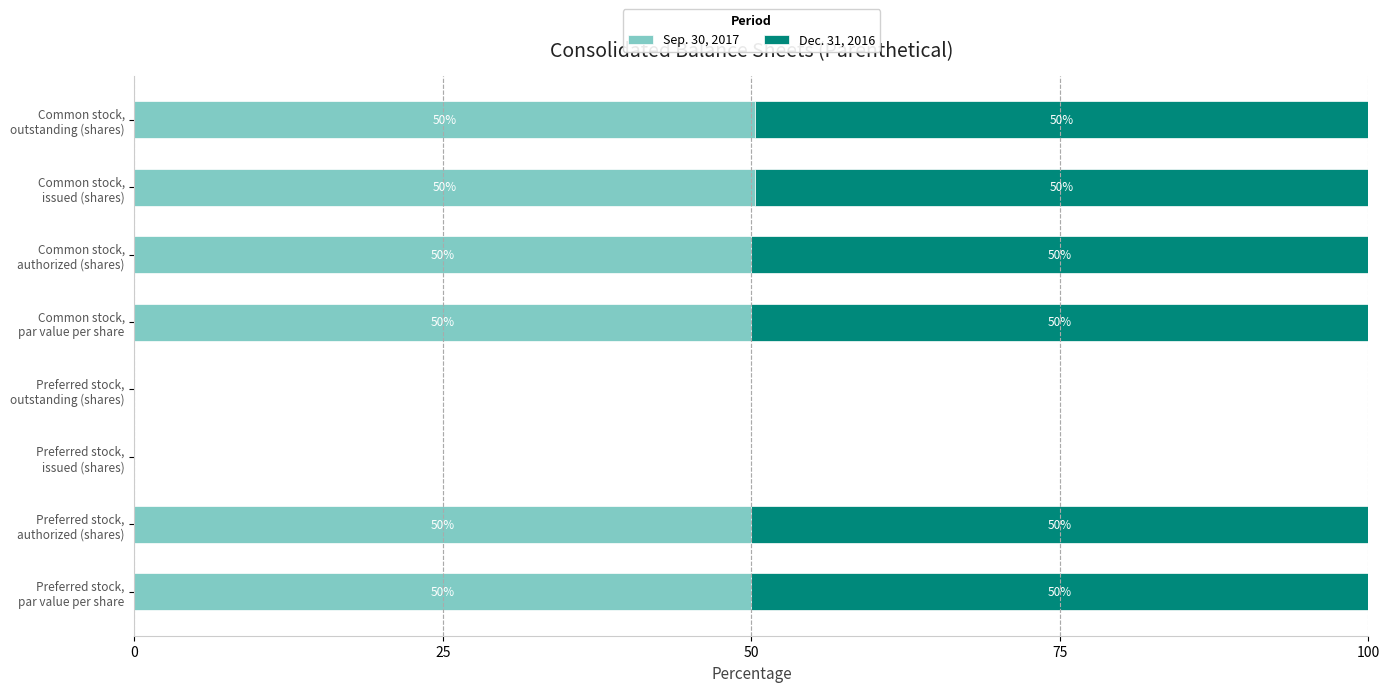

What are all the series names shown in the legend?

Sep. 30, 2017, Dec. 31, 2016